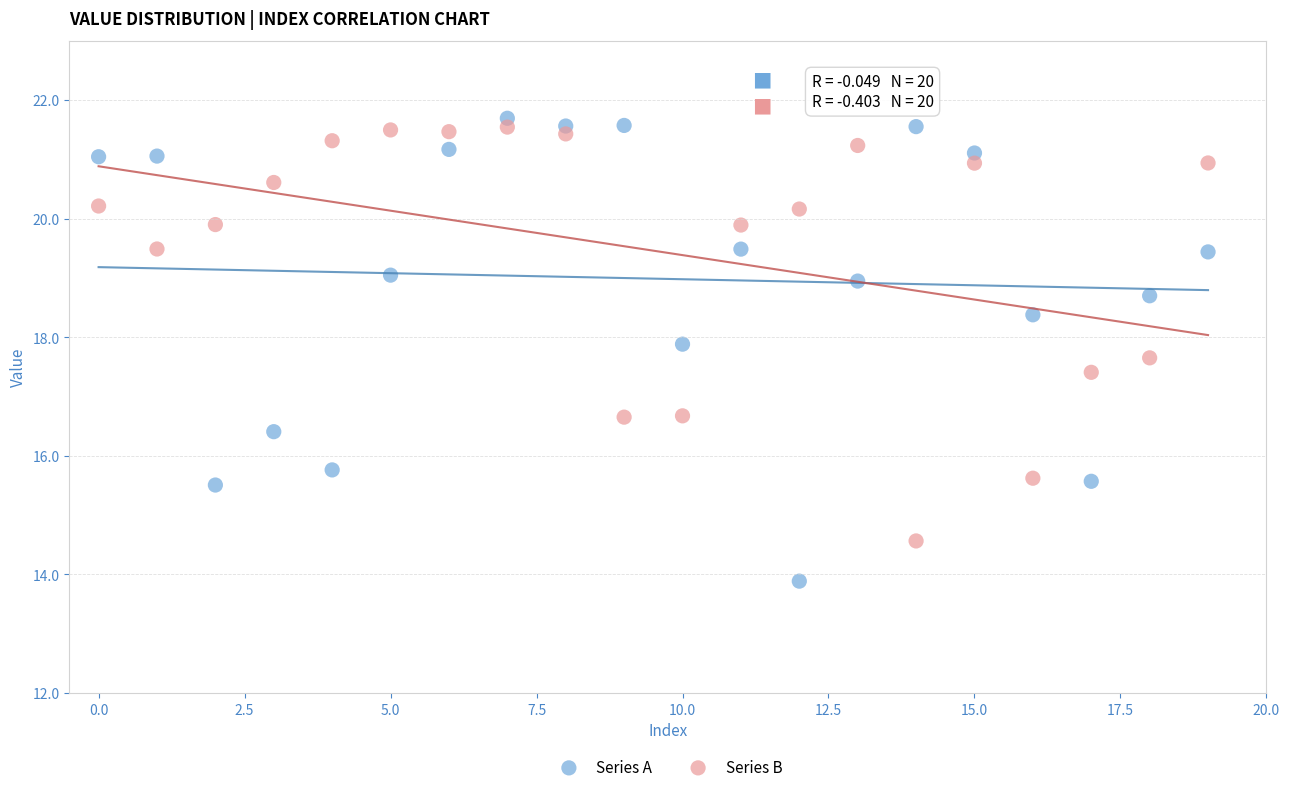

Across all data points, what is the range of Y values (max minus min)?

7.8